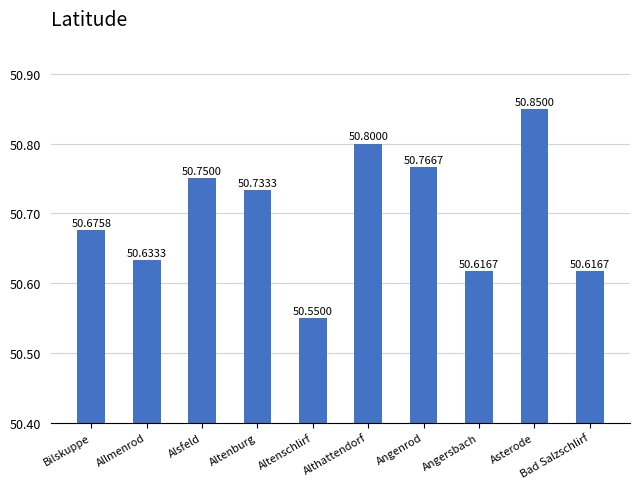

What position from the left is Bilskuppe?

1